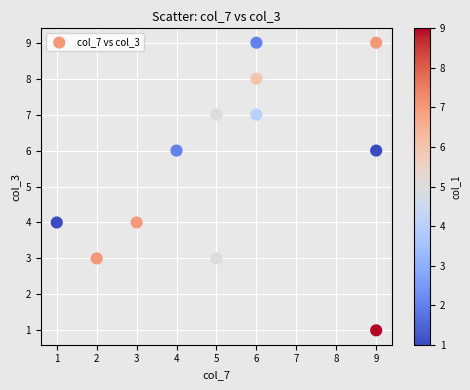

What is the average Y value?

6